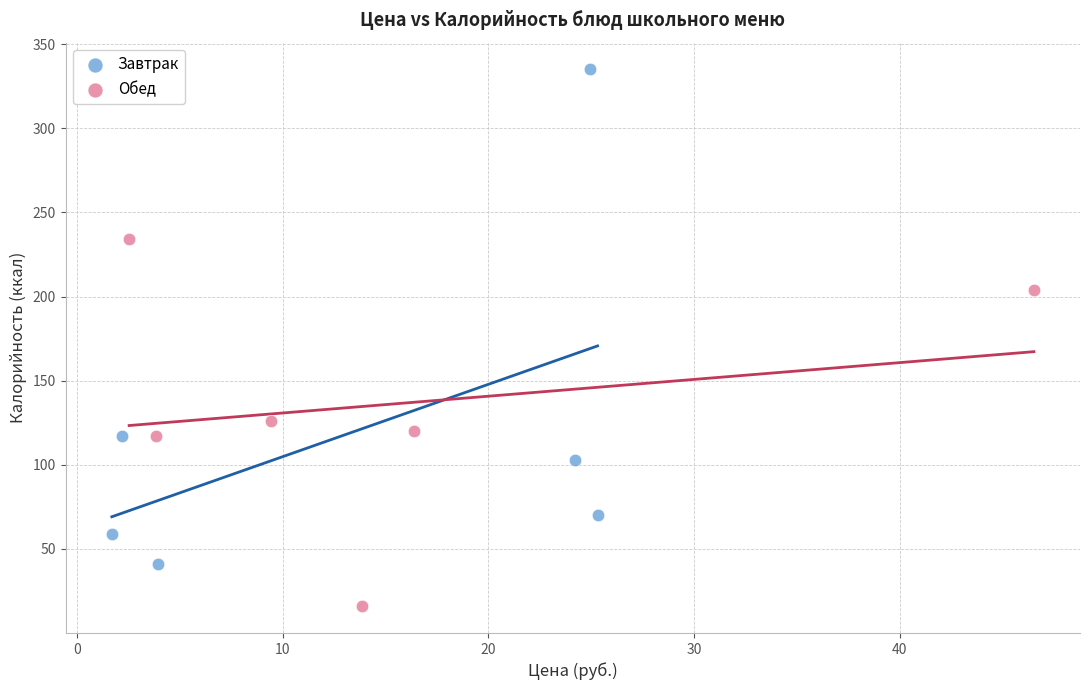

Which series has the widest spread of Y values?

Завтрак